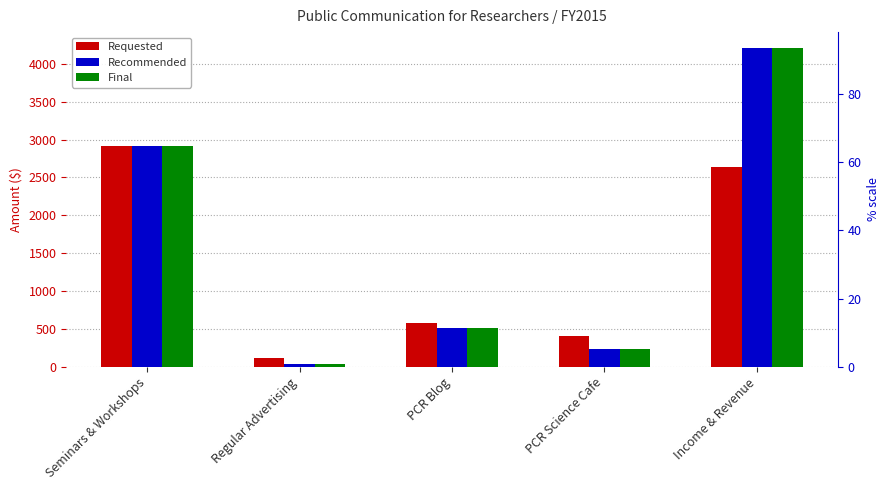

How many categories are shown in the chart?

5